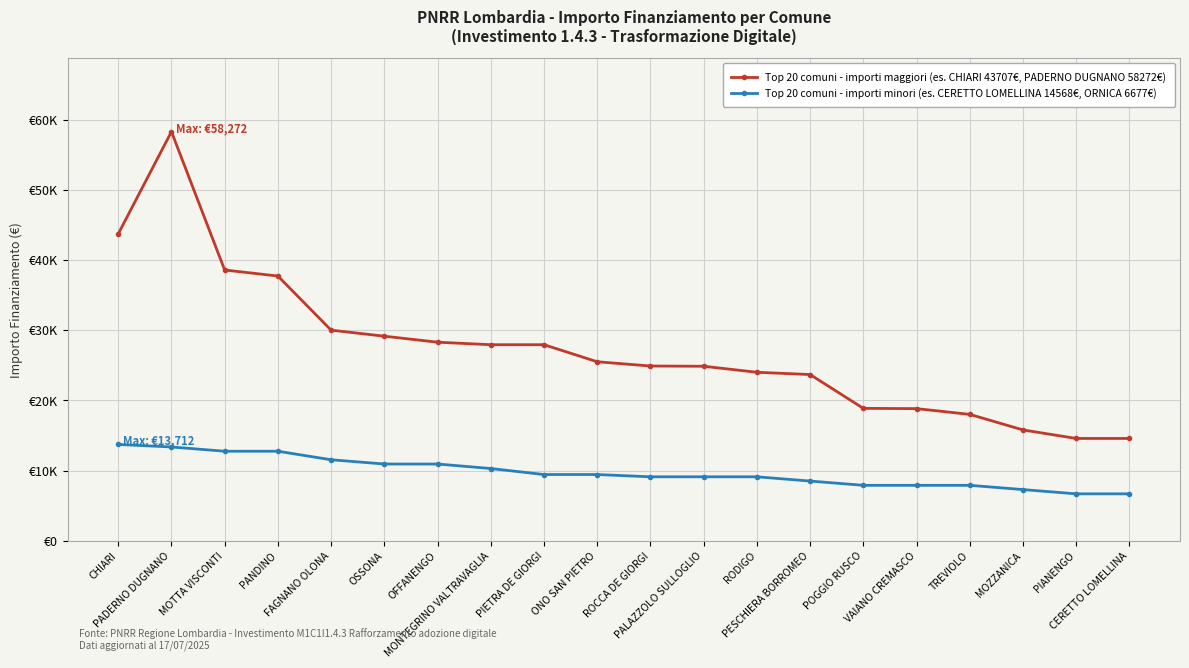

The Top importi (gruppo alto) series shows 14568 at CERETTO LOMELLINA. True or false?

True